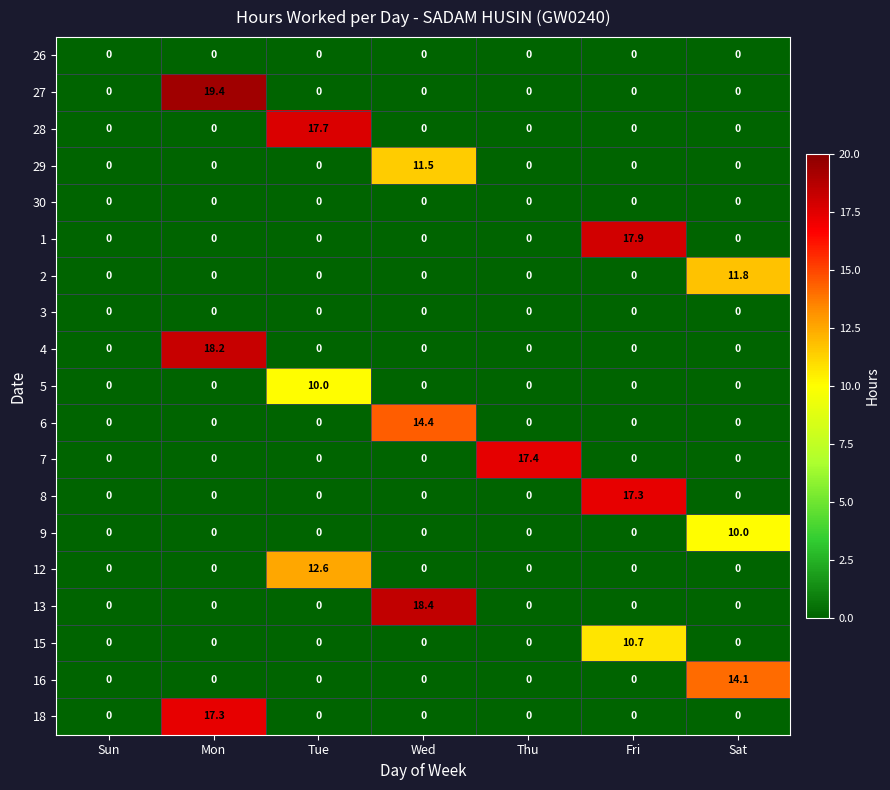

At which category is the sum across all series the highest?

Mon